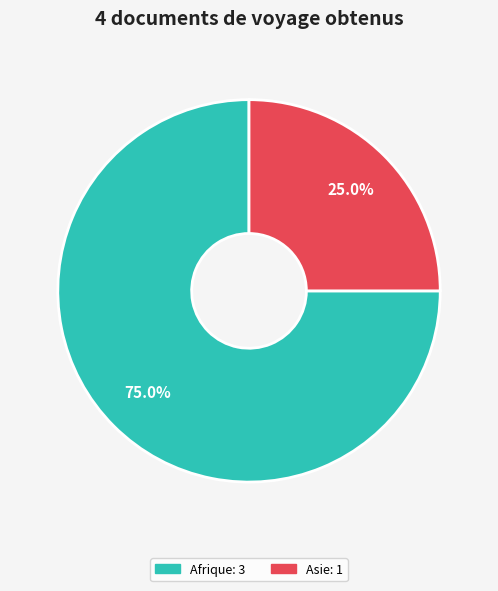

Is there a majority slice in this chart?

Yes